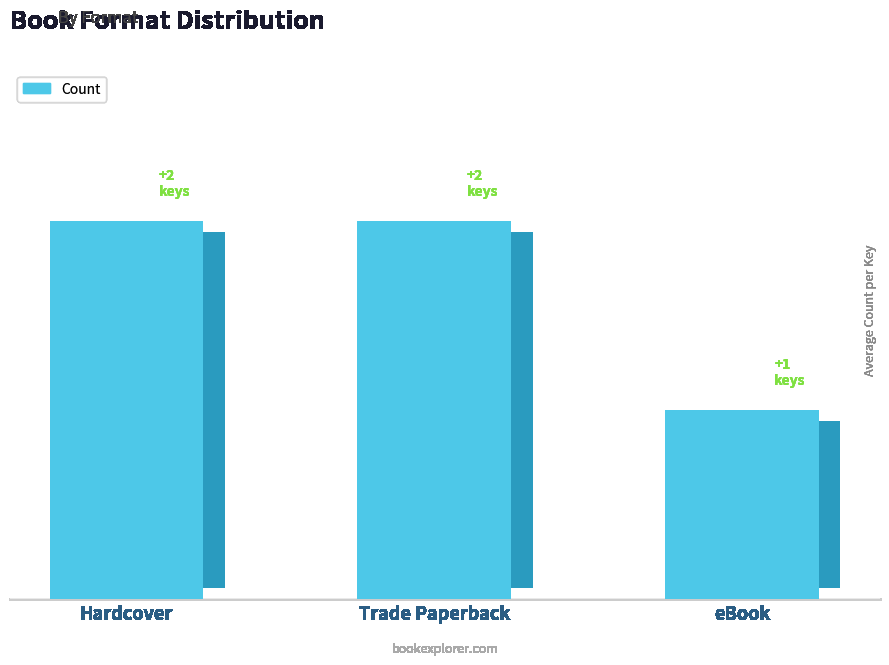

Rank the categories by value from highest to lowest.

Hardcover, Trade Paperback, eBook